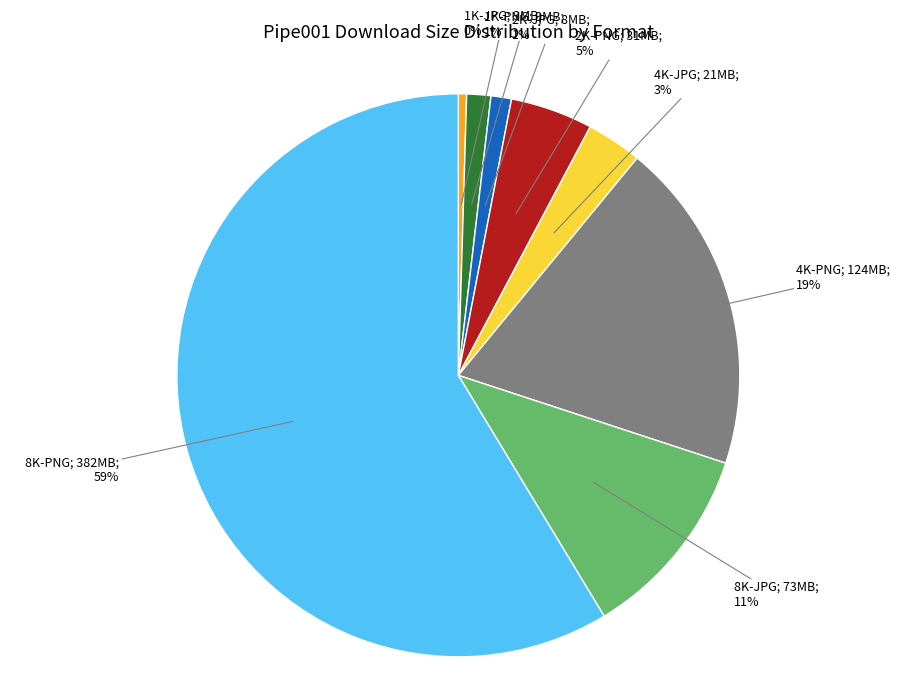

Does any single category account for the majority?

Yes